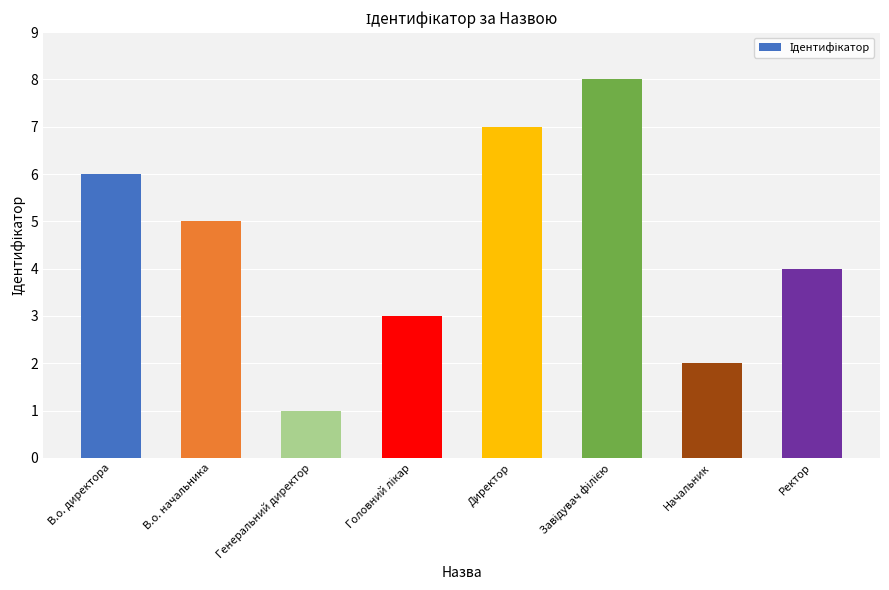

Is it true that the value at Генеральний директор is 1?

True